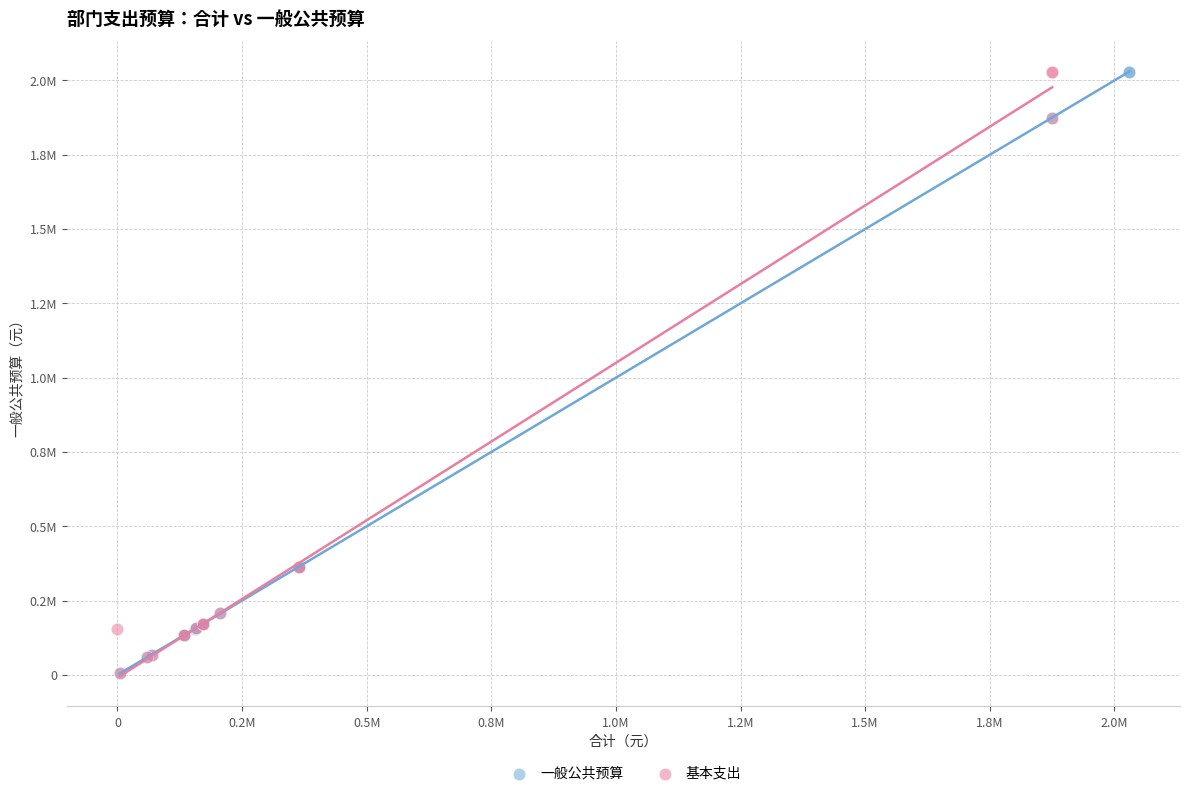

What are all the series names shown in the legend?

一般公共预算, 基本支出